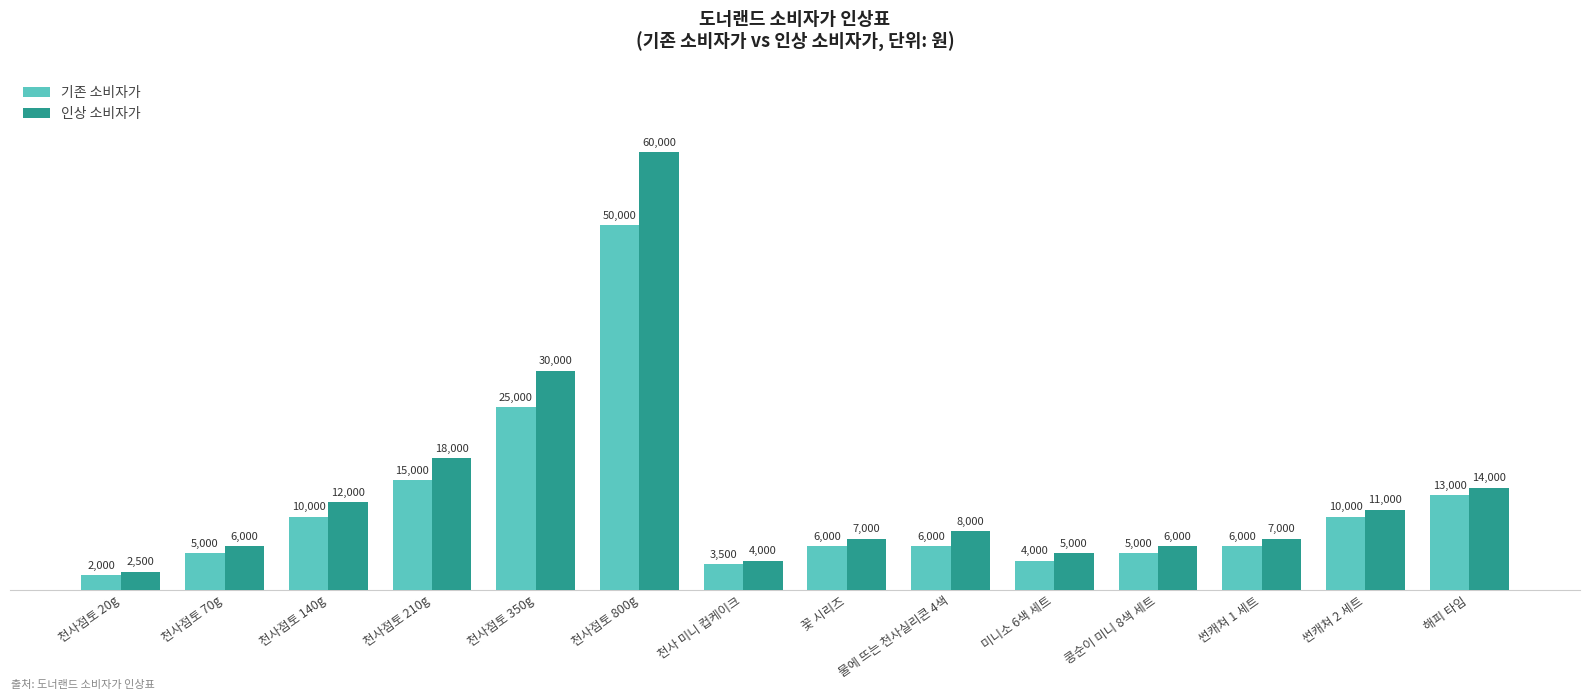

At which category does the chart reach its minimum across all series?

천사점토 20g